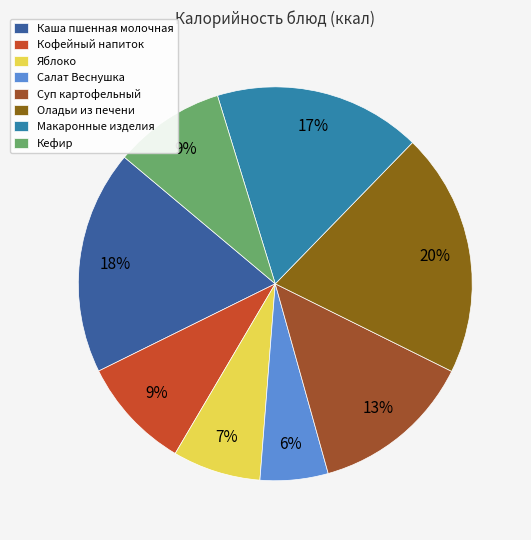

Is there a majority slice in this chart?

No